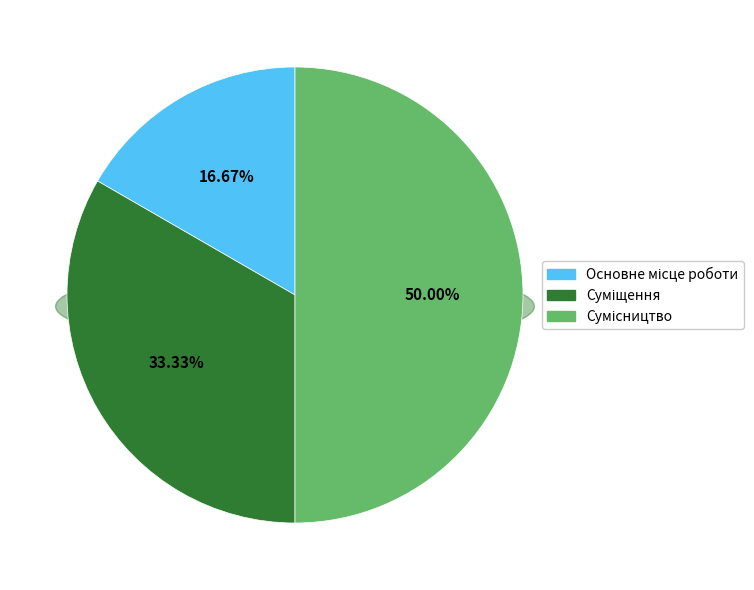

Combined, what portion of the pie is Суміщення and Основне місце роботи?

50.0%